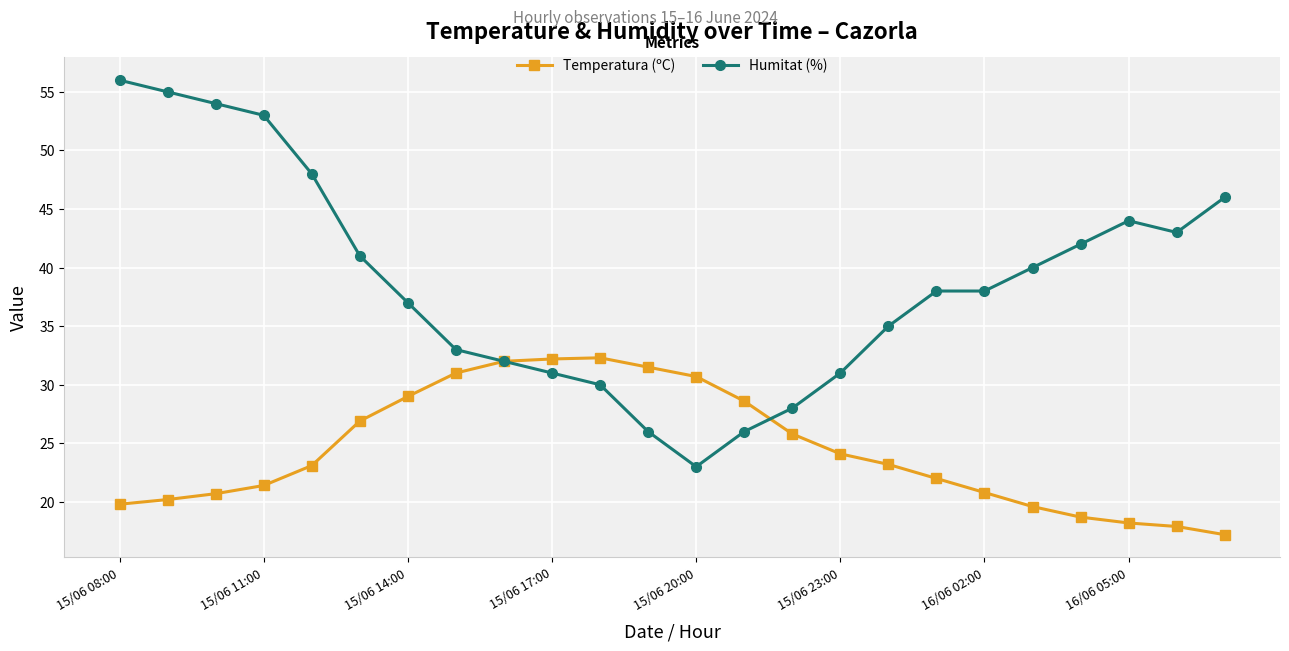

Which series has the largest total across all categories?

Humitat (%)